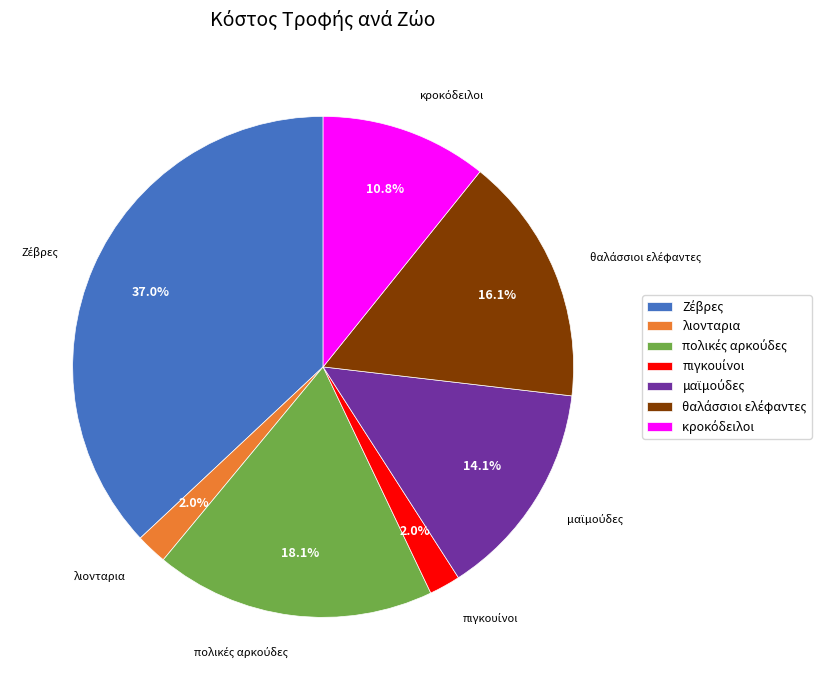

Is there a majority slice in this chart?

No